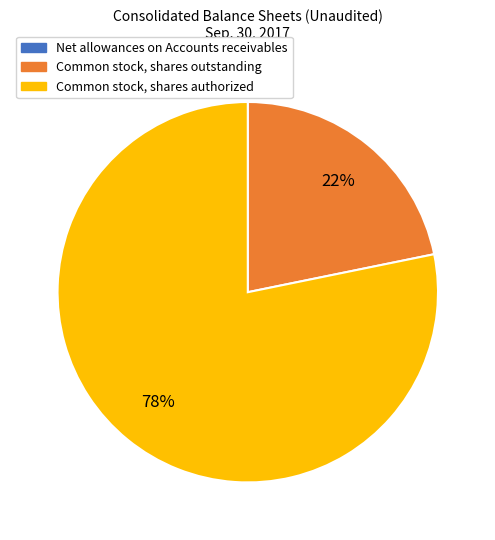

Which category has the biggest portion of the pie?

Common stock, shares authorized